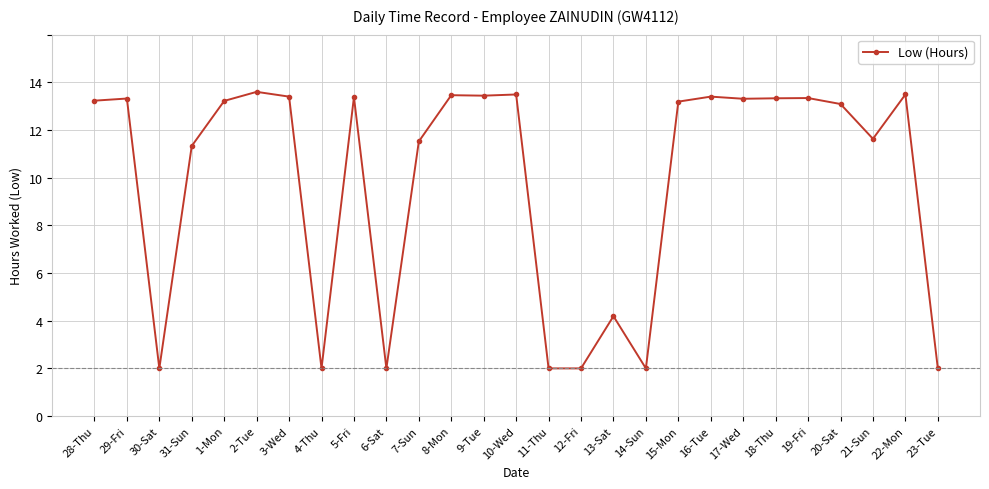

What is the difference between the values at 21-Sun and 3-Wed?

1.8